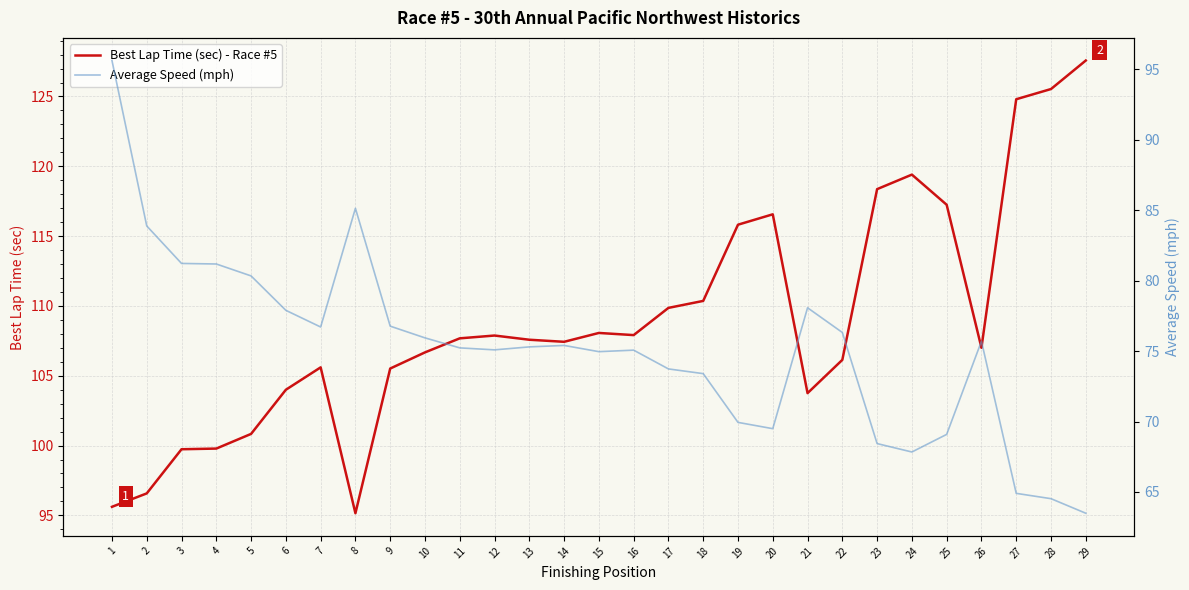

Where does the Average Speed (mph) series first go above 75?

1